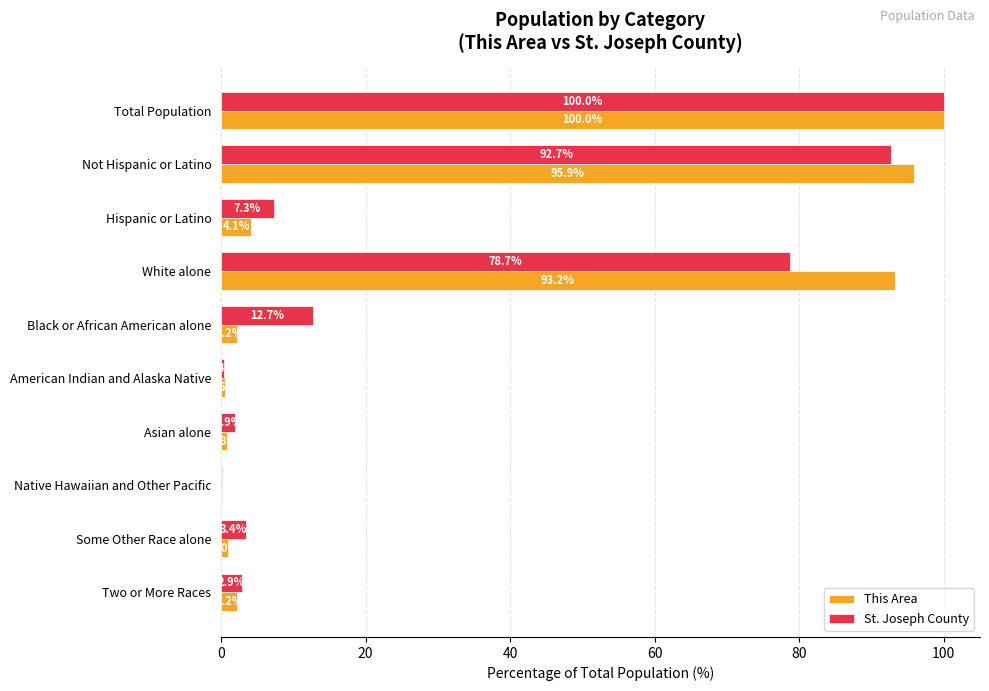

The value of St. Joseph County at Some Other Race alone is 3.4. True or false?

True